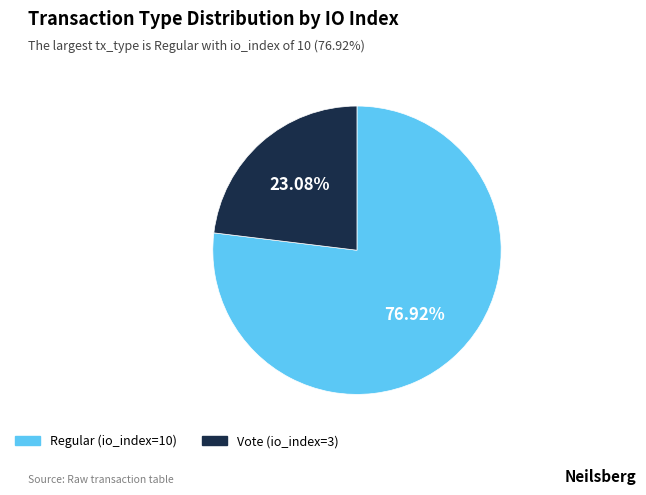

Is the sum of Regular (io_index=10) and Vote (io_index=3) greater than half?

Yes